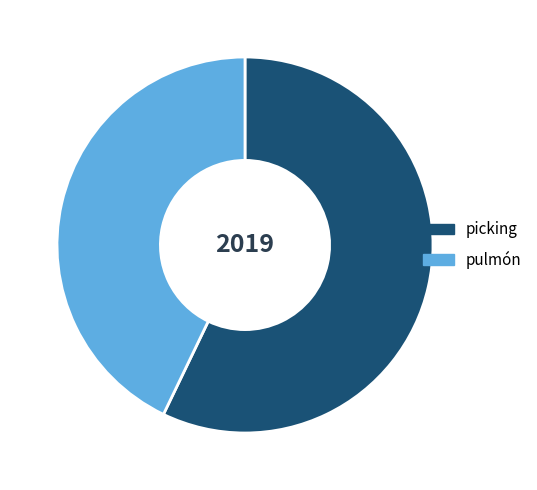

Count the number of slices in the pie.

2